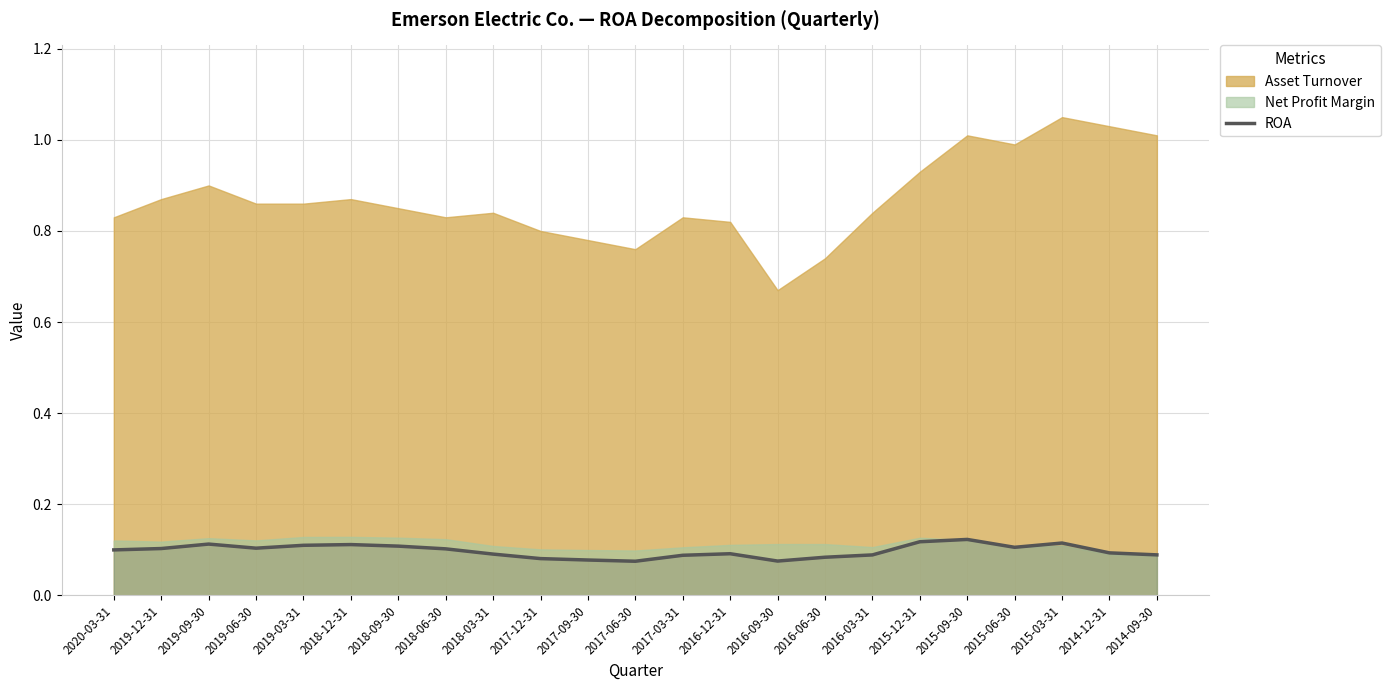

Count the values in the range 0 to 1.

23